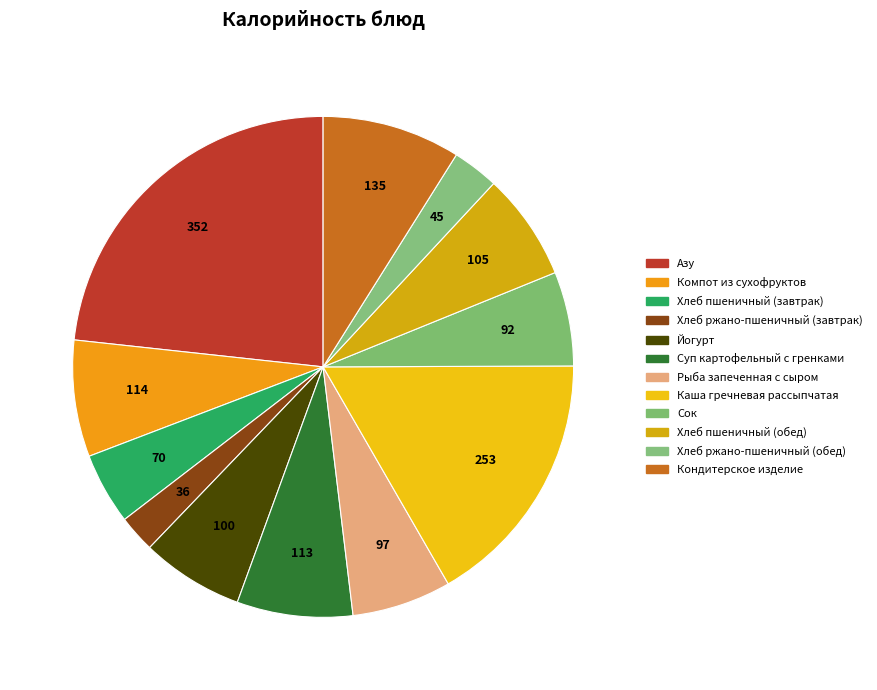

True or false: Рыба запеченная с сыром accounts for 6% of the total.

True